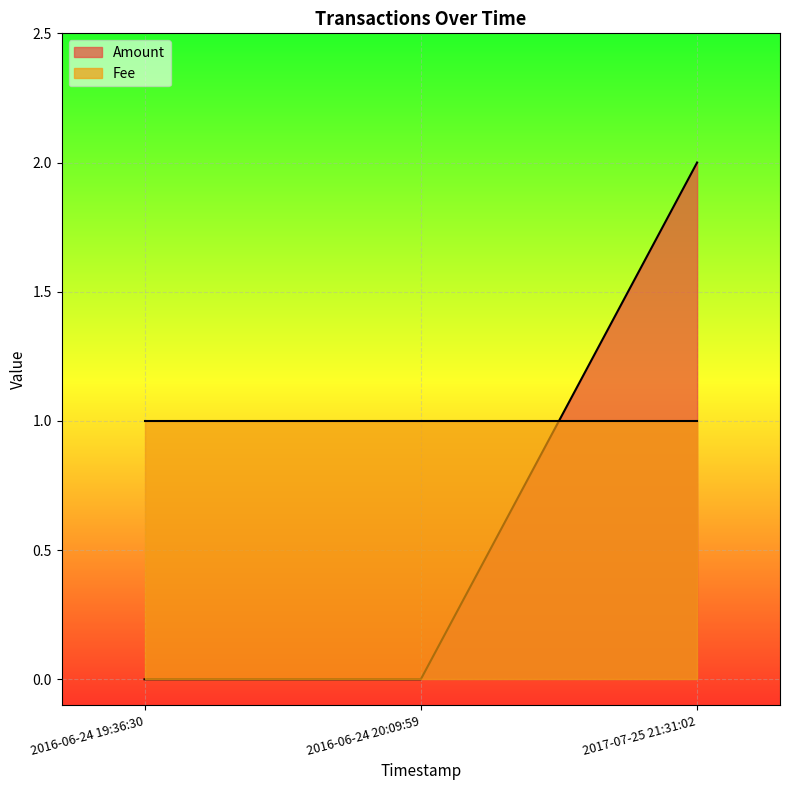

The value at 2016-06-24 19:36:30 is 0. True or false?

True